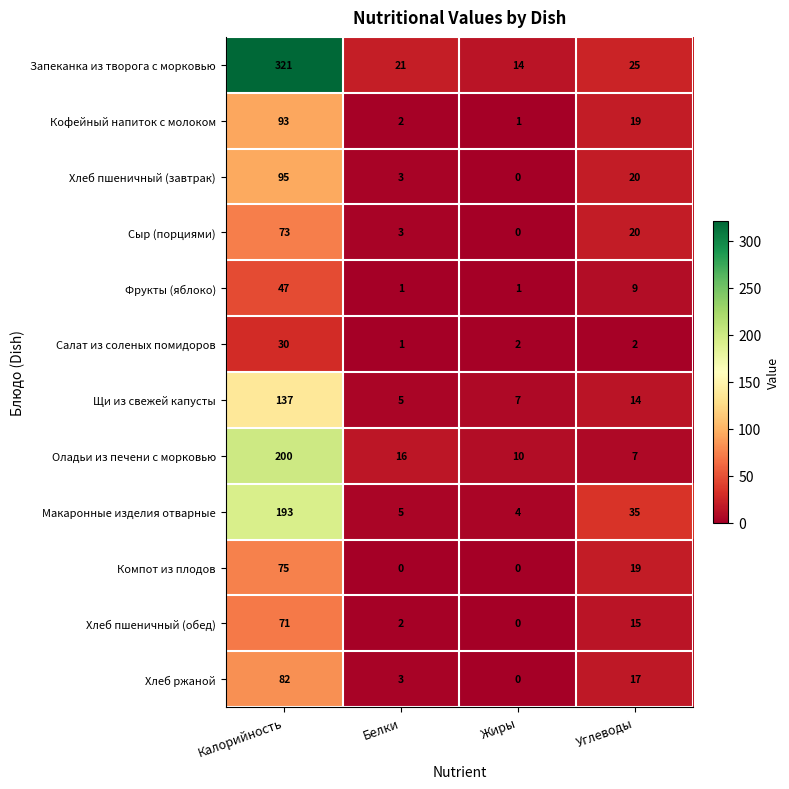

List the labels in order of Щи из свежей капусты value, smallest first.

Белки, Жиры, Углеводы, Калорийность